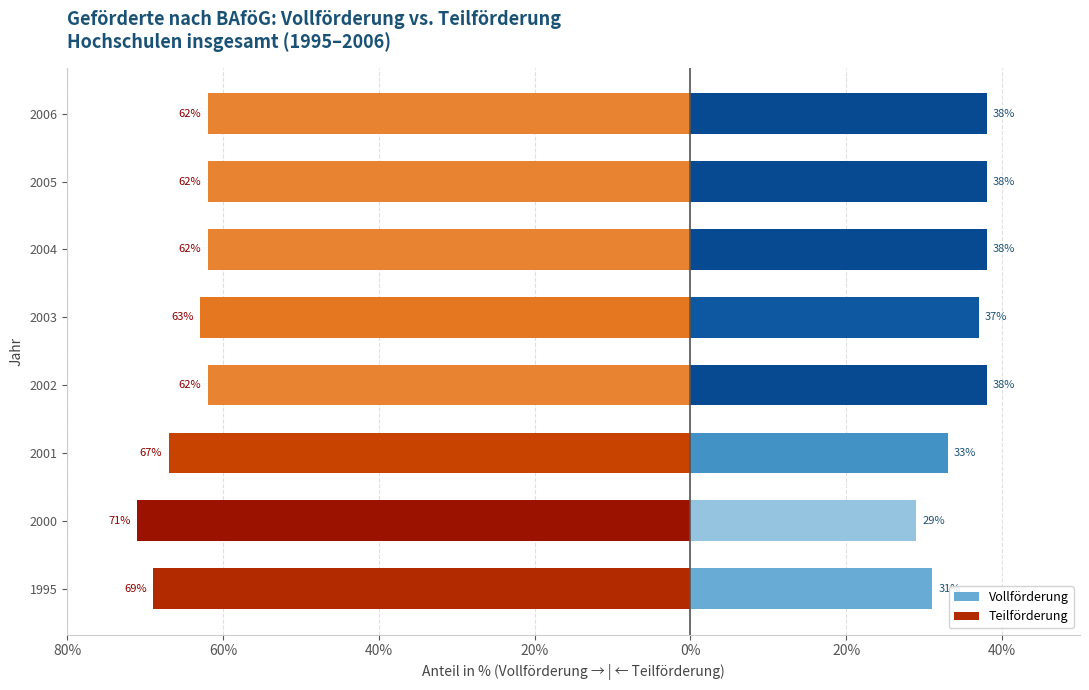

True or false: Teilförderung has a value of -42 at 1995.

False